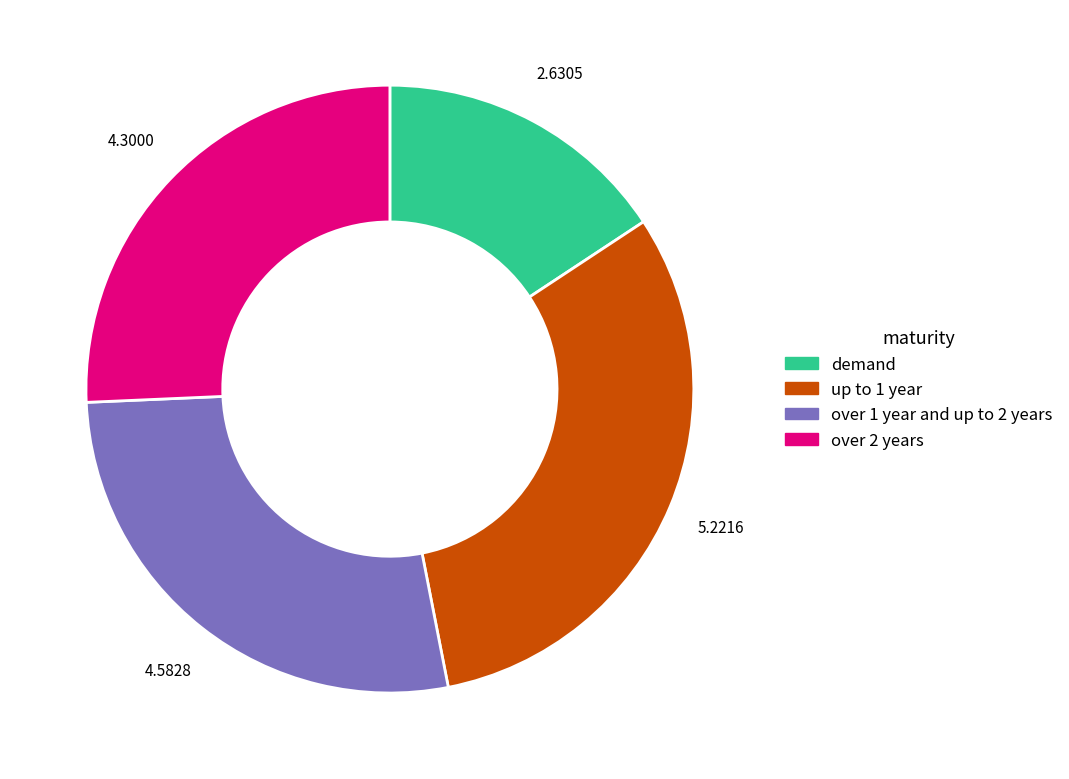

Rank the categories by value from highest to lowest.

up to 1 year, over 1 year and up to 2 years, over 2 years, demand